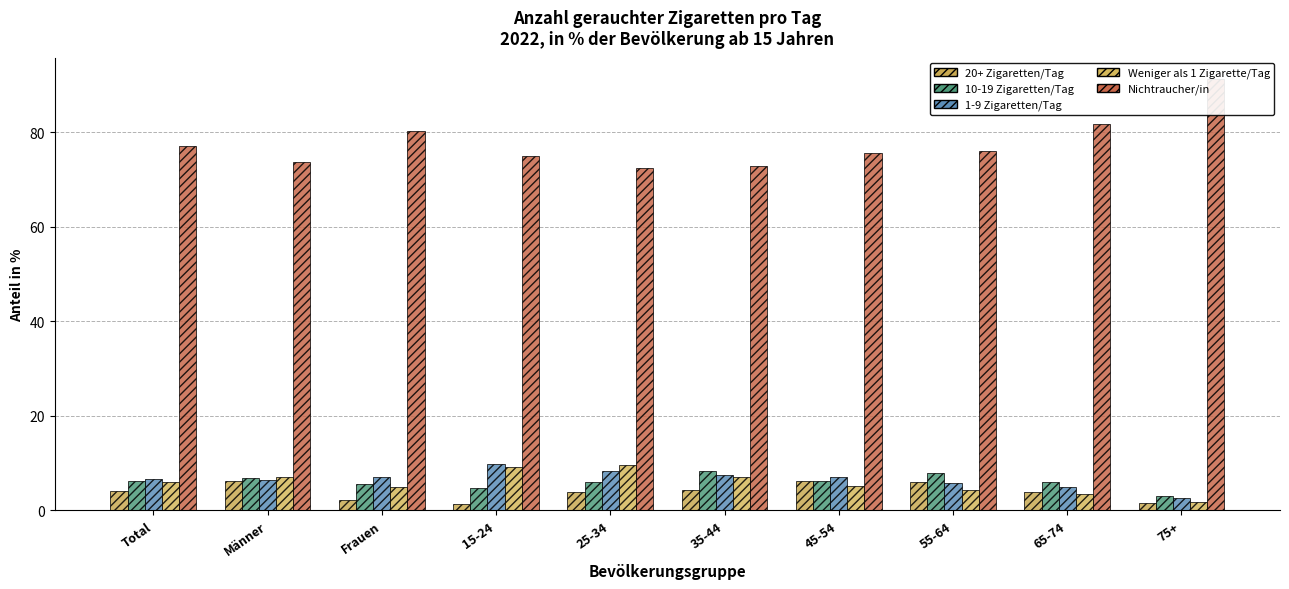

Reading left to right, what are all the values shown in this chart?

20+ Zigaretten/Tag: Total=4.2	Männer=6.1	Frauen=2.3	15-24=1.2	25-34=3.9	35-44=4.4	45-54=6.2	55-64=5.9	65-74=3.9	75+=1.5
10-19 Zigaretten/Tag: Total=6.2	Männer=6.9	Frauen=5.6	15-24=4.8	25-34=5.9	35-44=8.3	45-54=6.1	55-64=7.9	65-74=5.9	75+=3.0
1-9 Zigaretten/Tag: Total=6.6	Männer=6.3	Frauen=6.9	15-24=9.8	25-34=8.3	35-44=7.4	45-54=7.0	55-64=5.7	65-74=4.8	75+=2.6
Weniger als 1 Zigarette/Tag: Total=5.9	Männer=7.0	Frauen=4.8	15-24=9.2	25-34=9.5	35-44=7.0	45-54=5.1	55-64=4.3	65-74=3.5	75+=1.7
Nichtraucher/in: Total=77.1	Männer=73.8	Frauen=80.3	15-24=75.0	25-34=72.4	35-44=72.8	45-54=75.6	55-64=76.1	65-74=81.8	75+=91.2